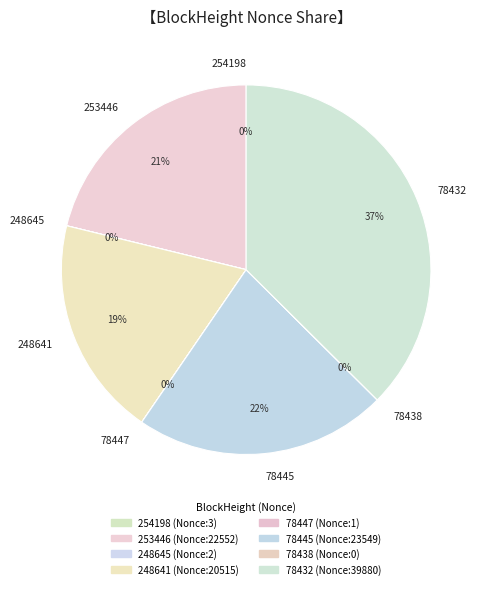

Is it true that 253446 is 21% of the pie?

True